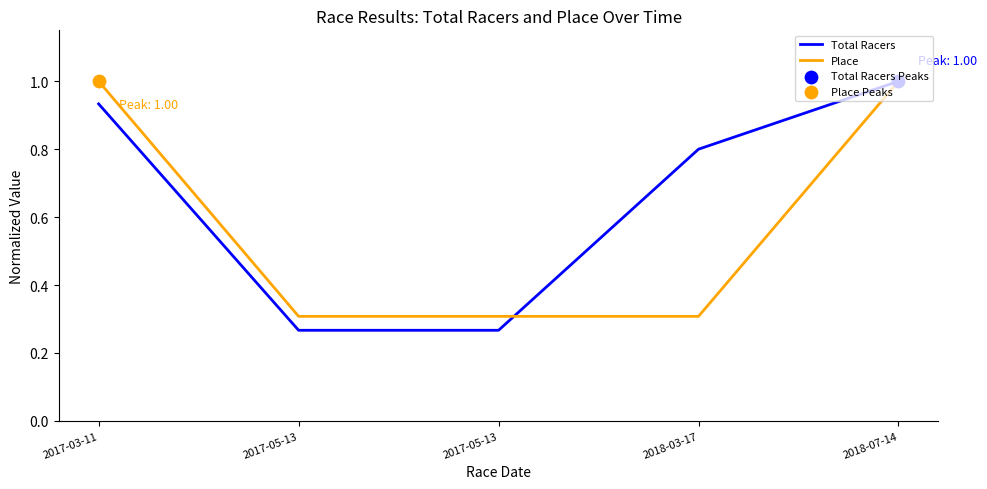

How many lines are shown in the chart?

2